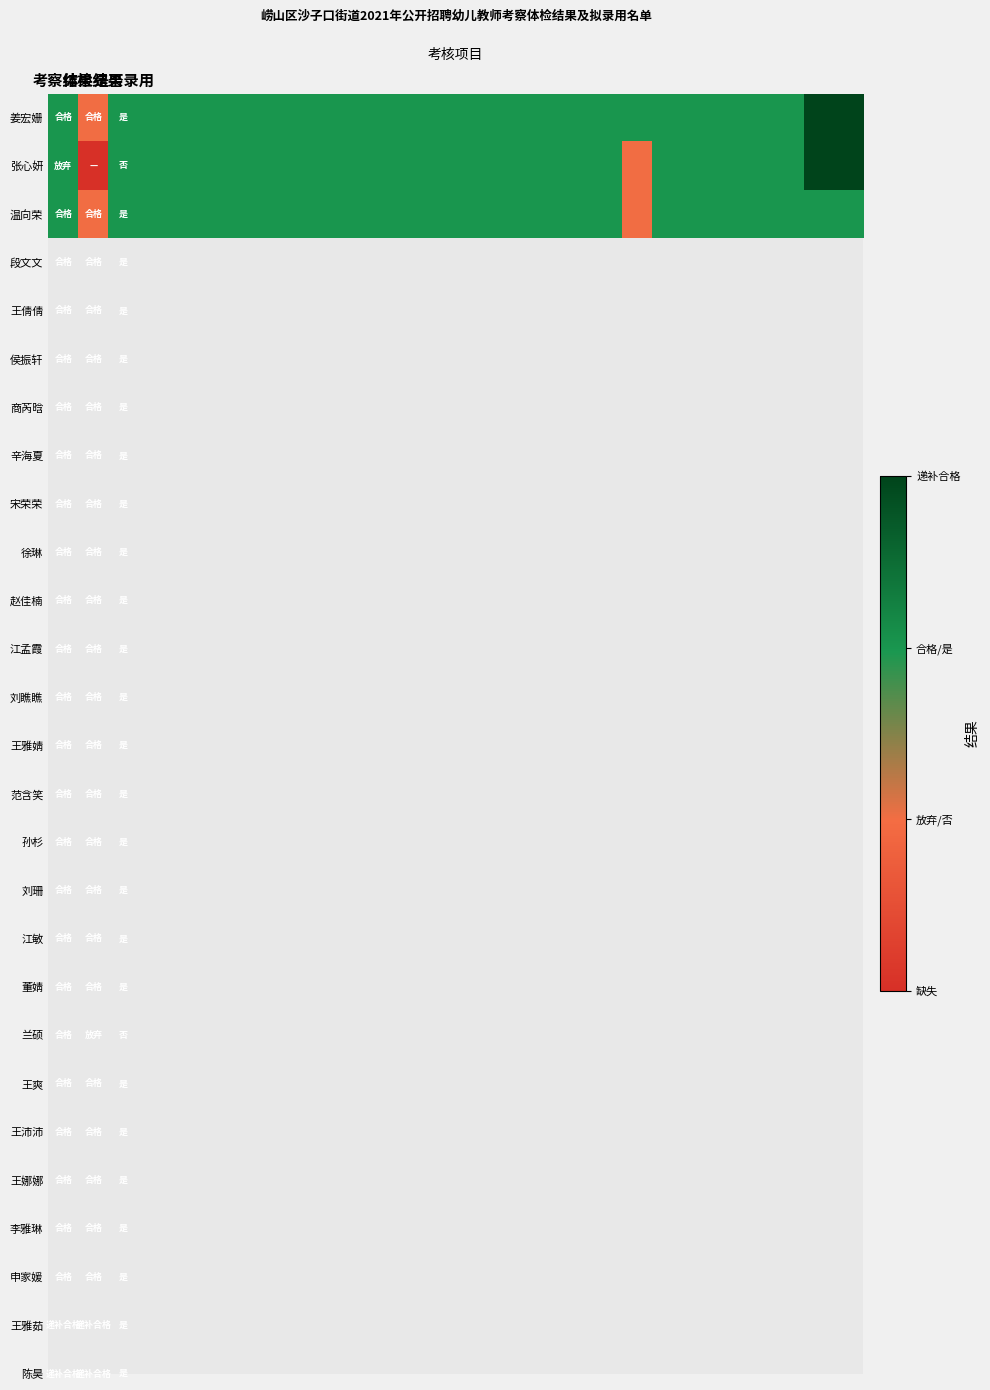

At how many categories does at least one series exceed 1?

26